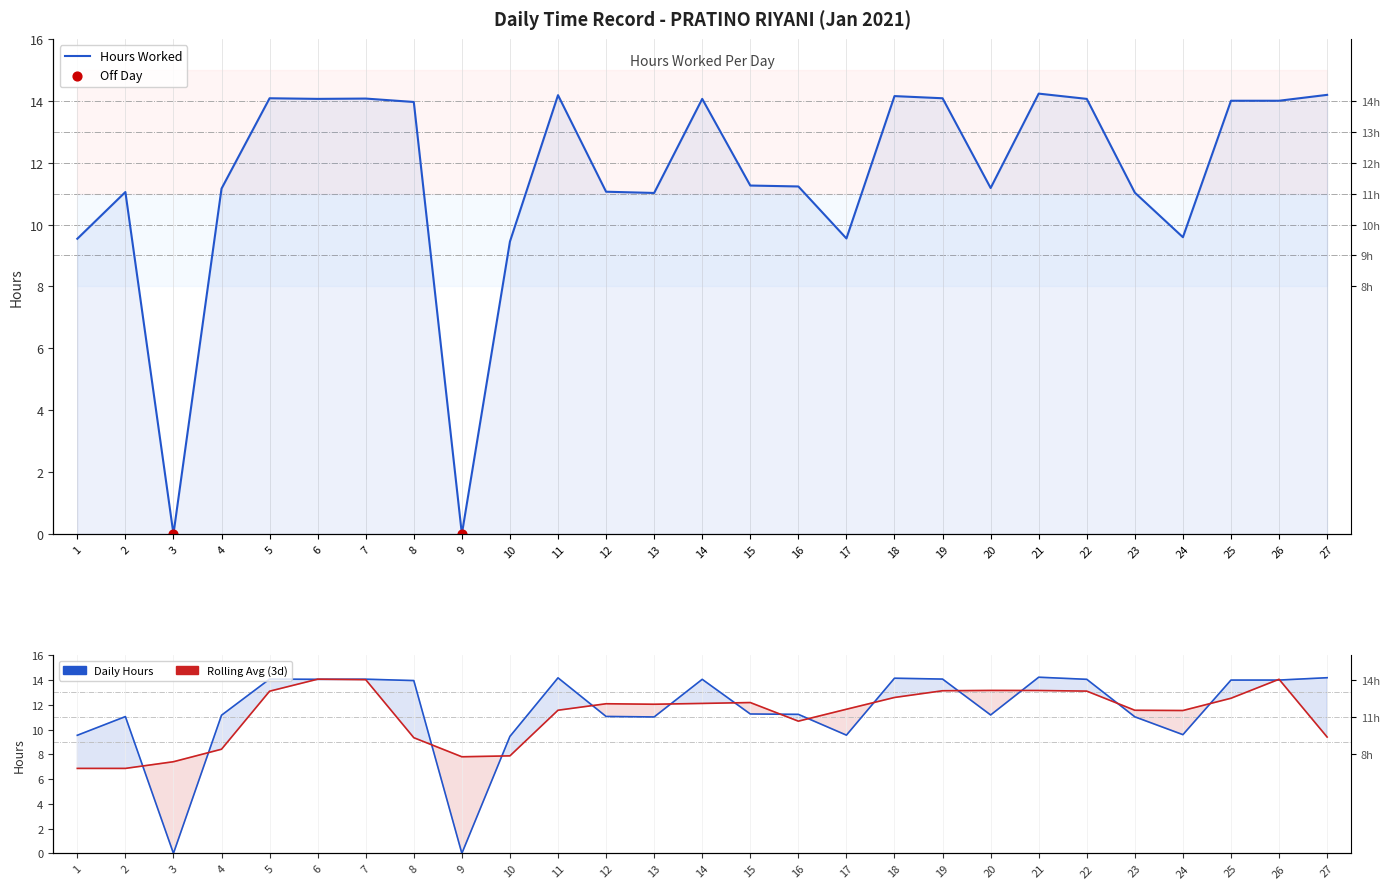

What is the ratio of the value at 14 to the value at 1?

1.5